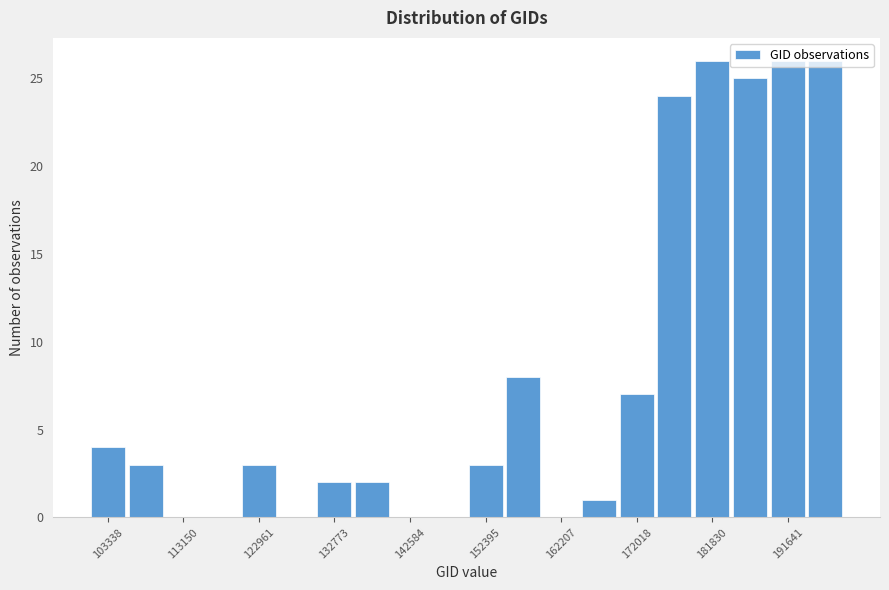

Reading left to right, transcribe this chart: for each bar, give the range it covers on the x-axis and its height. Neither the bar edges nor the heights are printed on the chart, so give them approximately, as read against the axes.

101000 to 106000: 4
106000 to 111000: 3
111000 to 116000: 0
116000 to 121000: 0
121000 to 125000: 3
125000 to 130000: 0
130000 to 135000: 2
135000 to 140000: 2
140000 to 145000: 0
145000 to 150000: 0
150000 to 155000: 3
155000 to 160000: 8
160000 to 165000: 0
165000 to 170000: 1
170000 to 174000: 7
174000 to 179000: 24
179000 to 184000: 26
184000 to 189000: 25
189000 to 194000: 26
194000 to 199000: 26